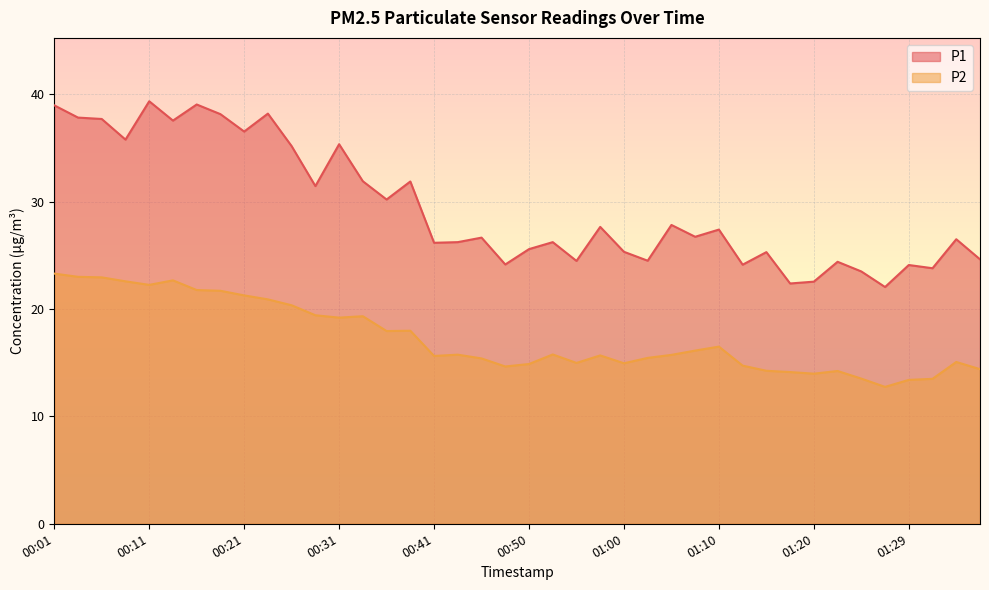

Between 2023-01-31T00:58:15 and 2023-01-31T01:32:17, which series saw the biggest shift?

P1